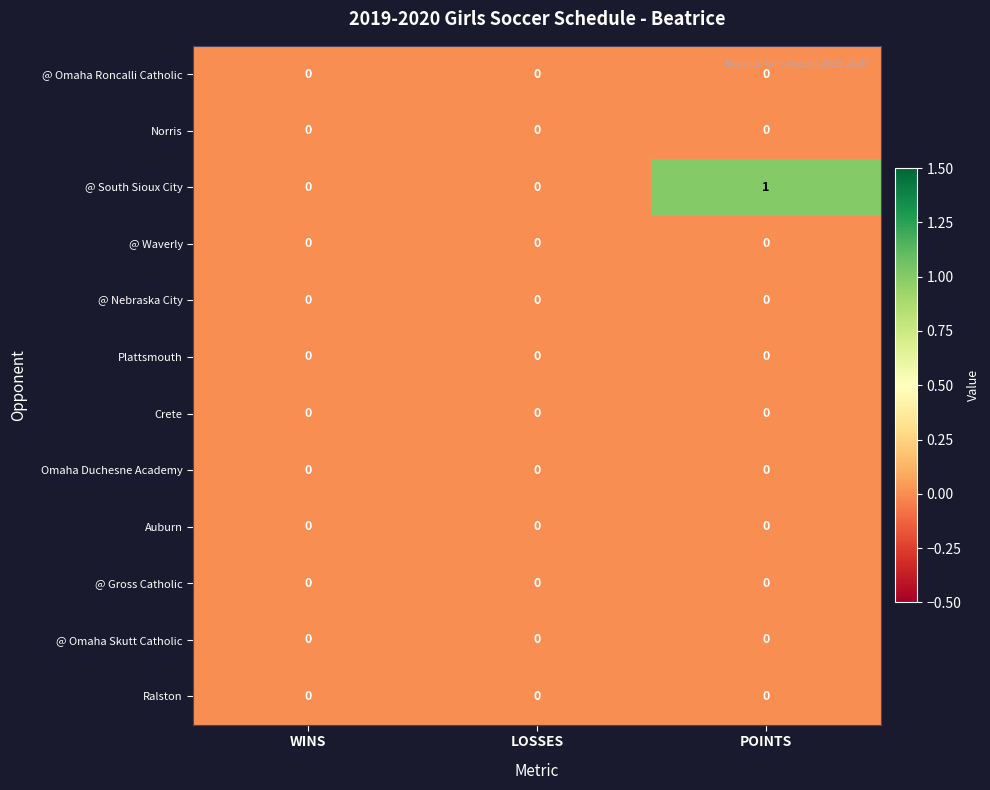

How many series are shown in this chart?

12